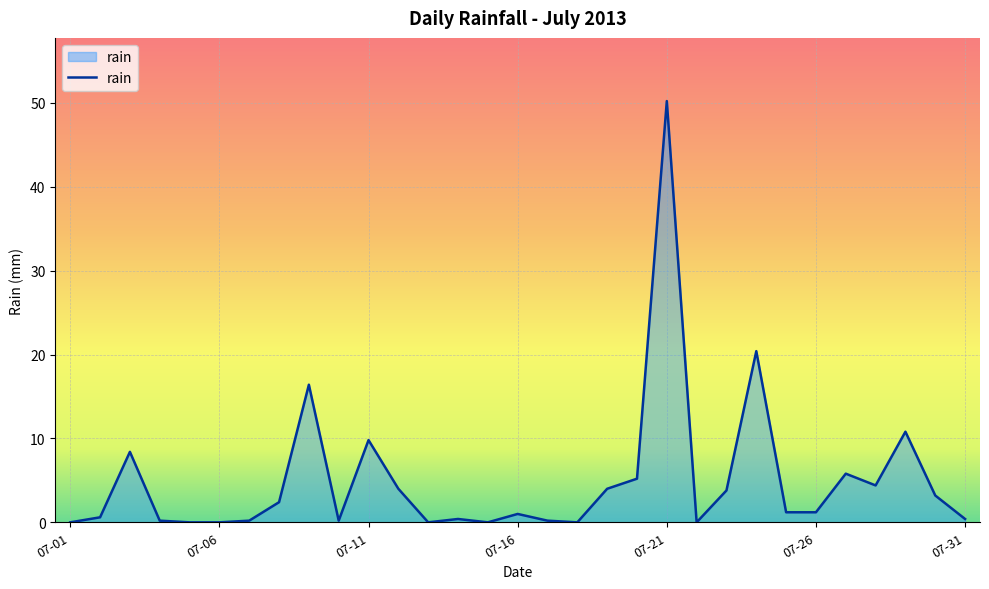

How many lines are shown in the chart?

1